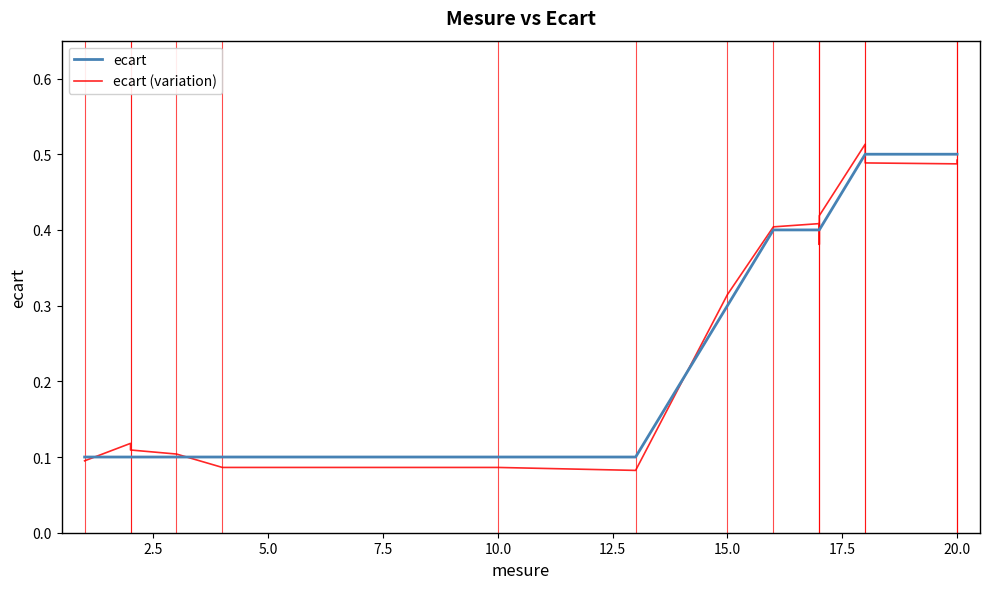

What are all the series names shown in the legend?

ecart, ecart (variation)